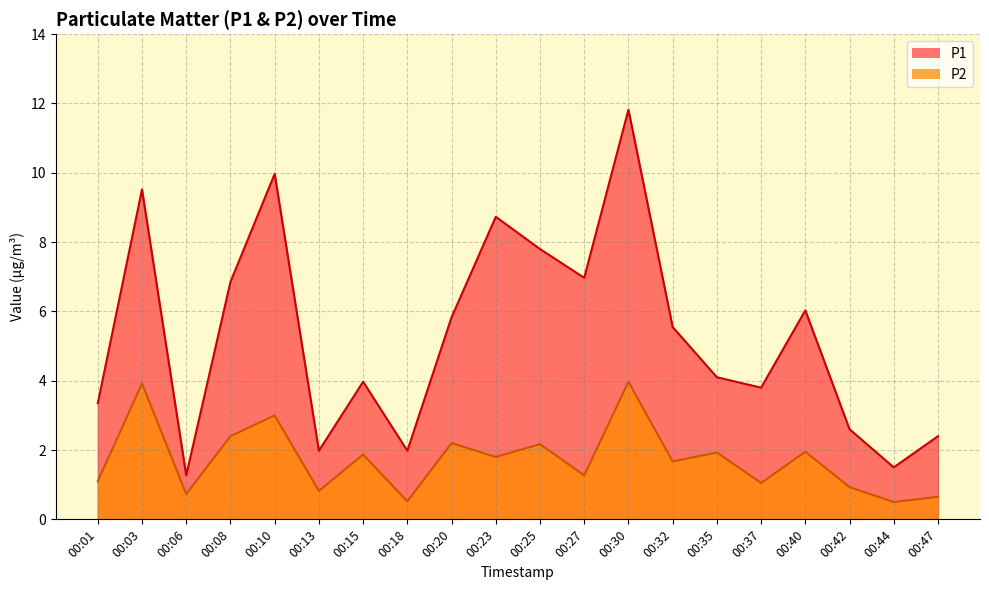

Which series changed the most between 00:01 and 00:08?

P1